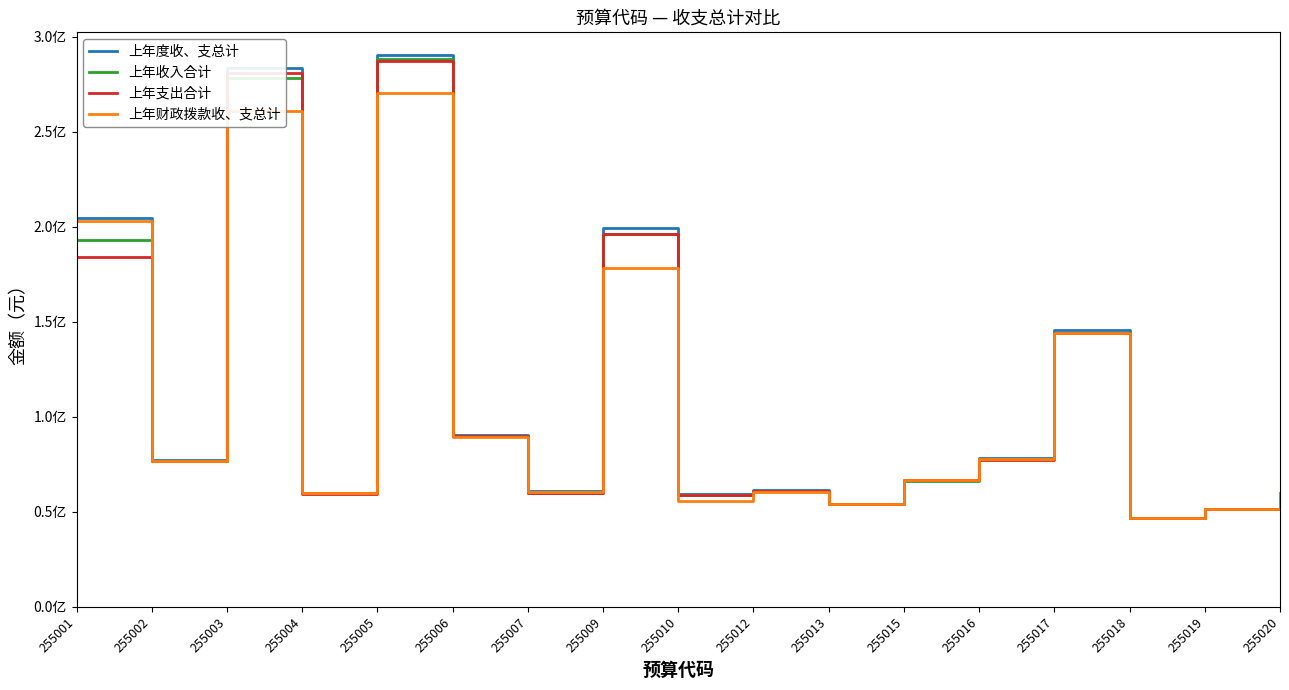

What is the spread (max minus min) of values at 255017?

1339158.5